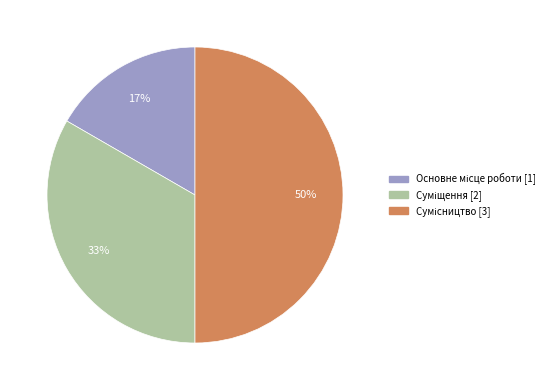

To the nearest percent, what is the difference between the largest and smallest slice percentages?

33%